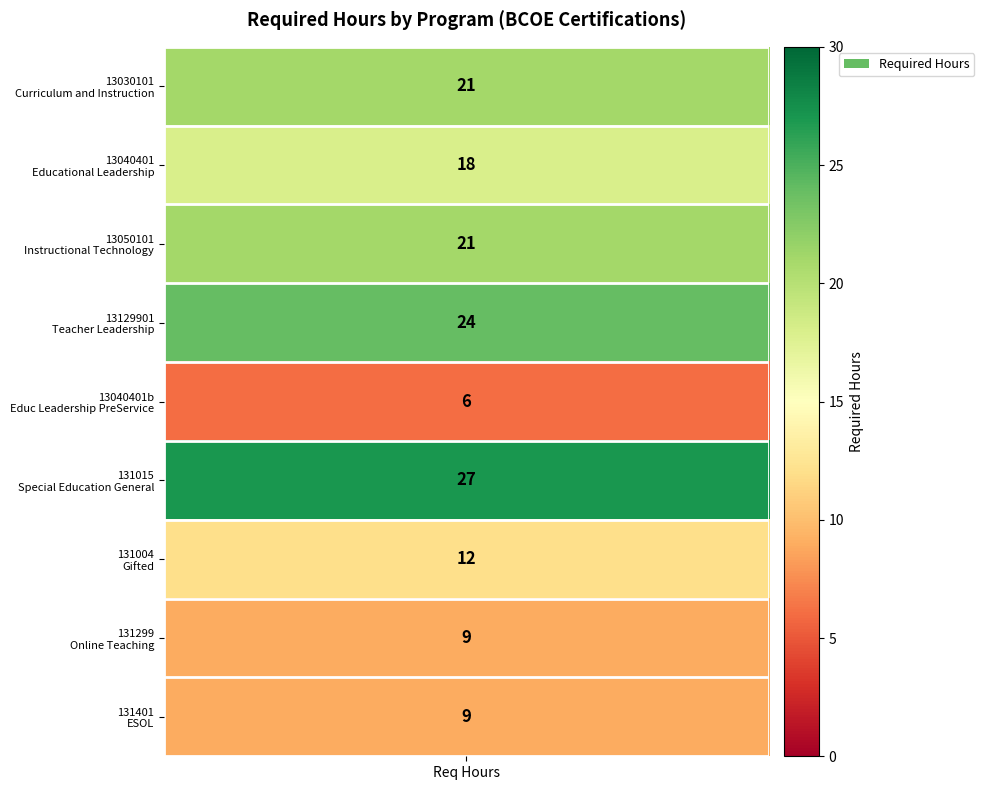

Where does the data first go above 18?

req_hours